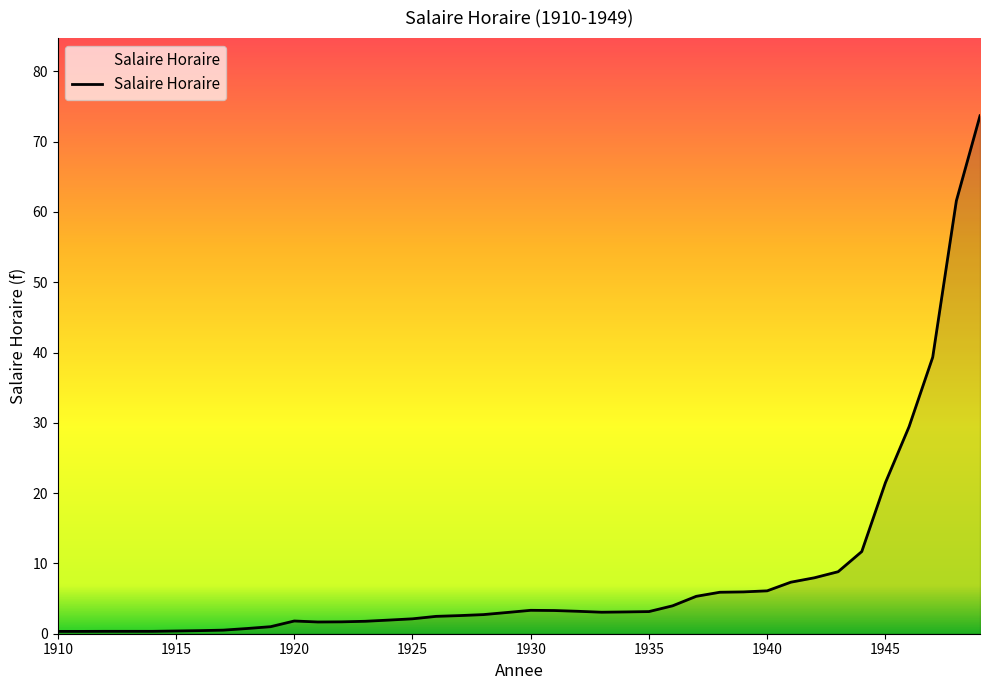

What is the greatest value displayed?

73.7